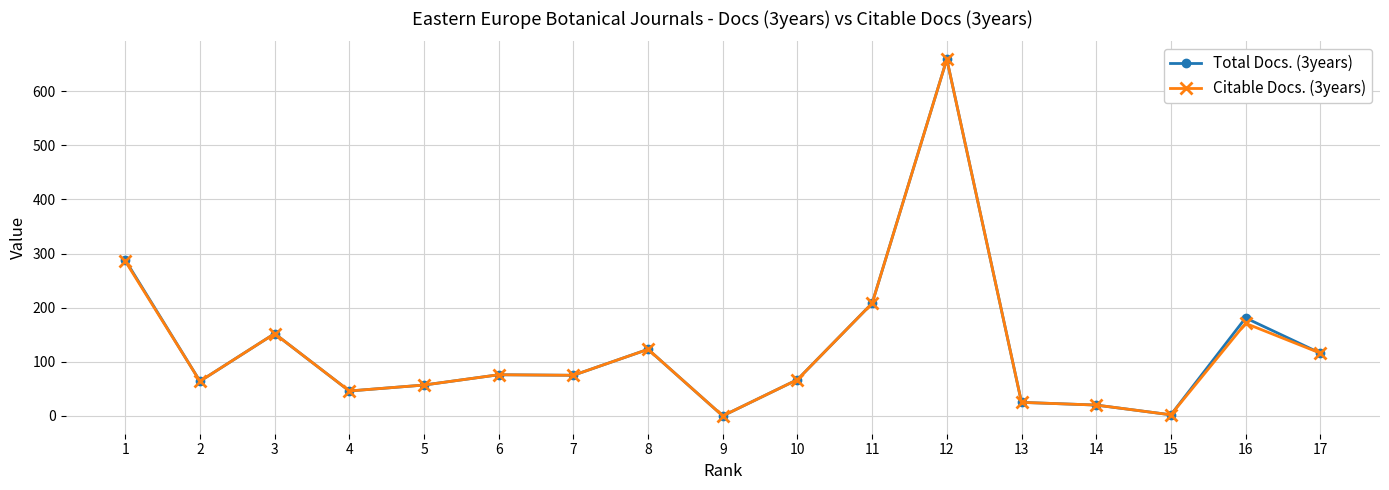

Is the value of Total Docs. (3years) at 7 greater than the value of Citable Docs. (3years) at 12?

No